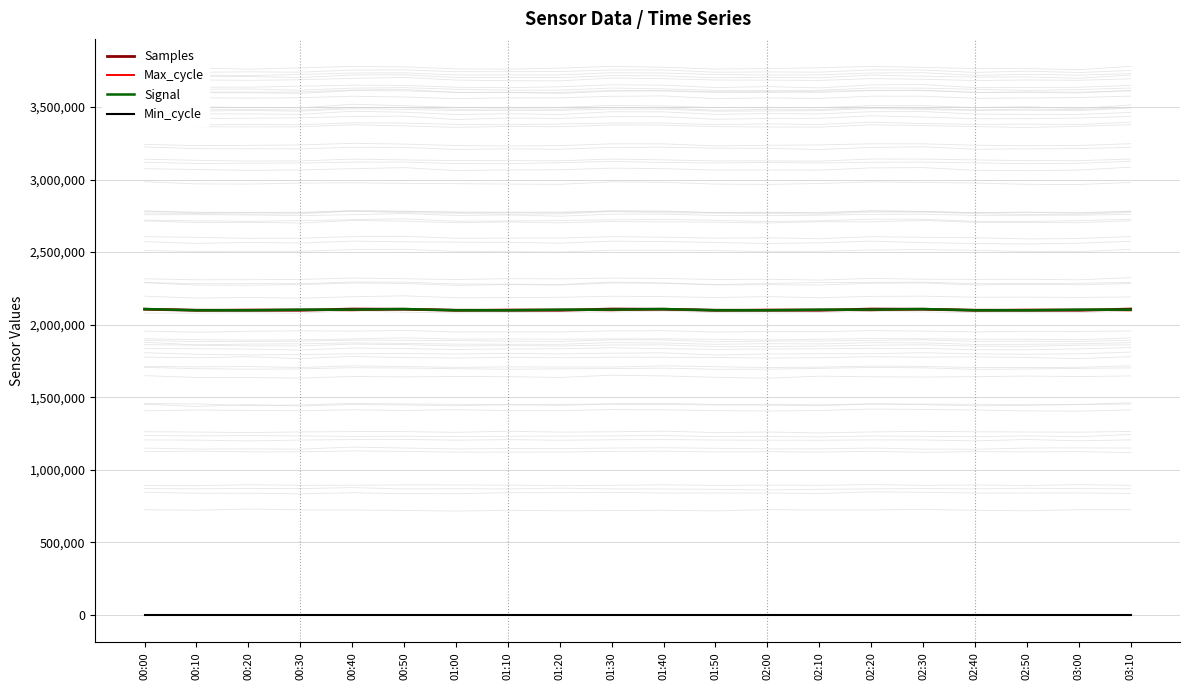

What is the difference between the maximum and minimum values in the Signal series?

8368.0